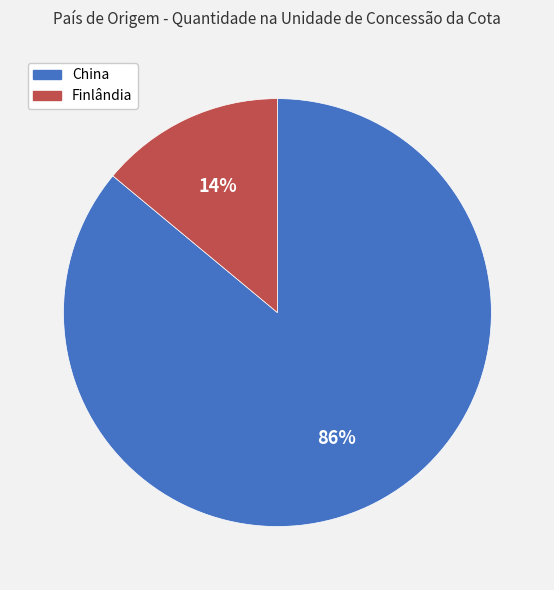

Is Finlândia the majority of the pie?

No